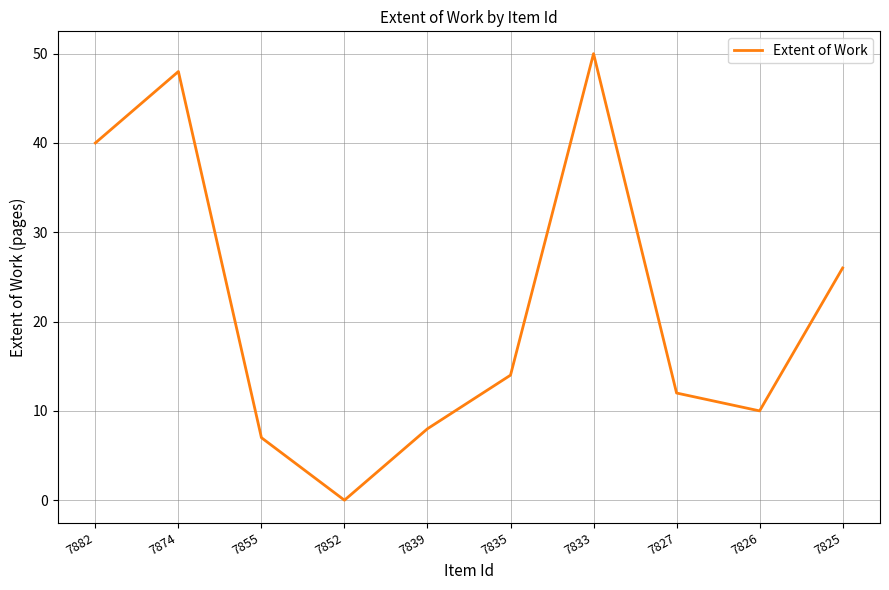

What is the sum of the values at 7833 and 7826?

60